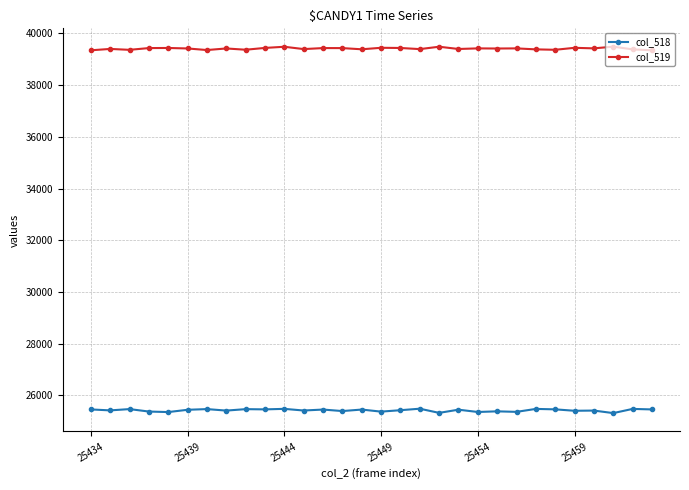

In col_518, how many points are higher than both neighbors (excluding endpoints)?

12